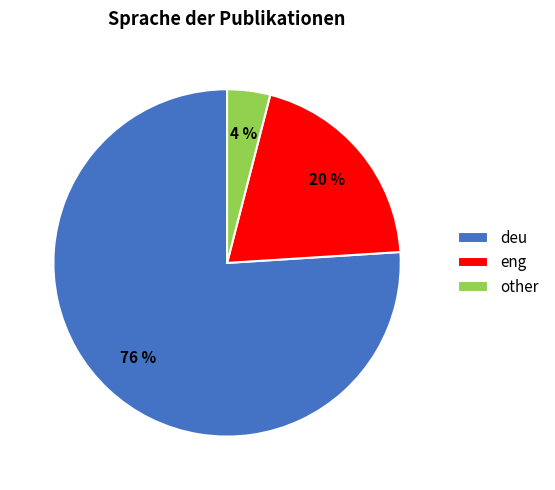

To the nearest percent, what is the combined percentage of eng and deu?

96%